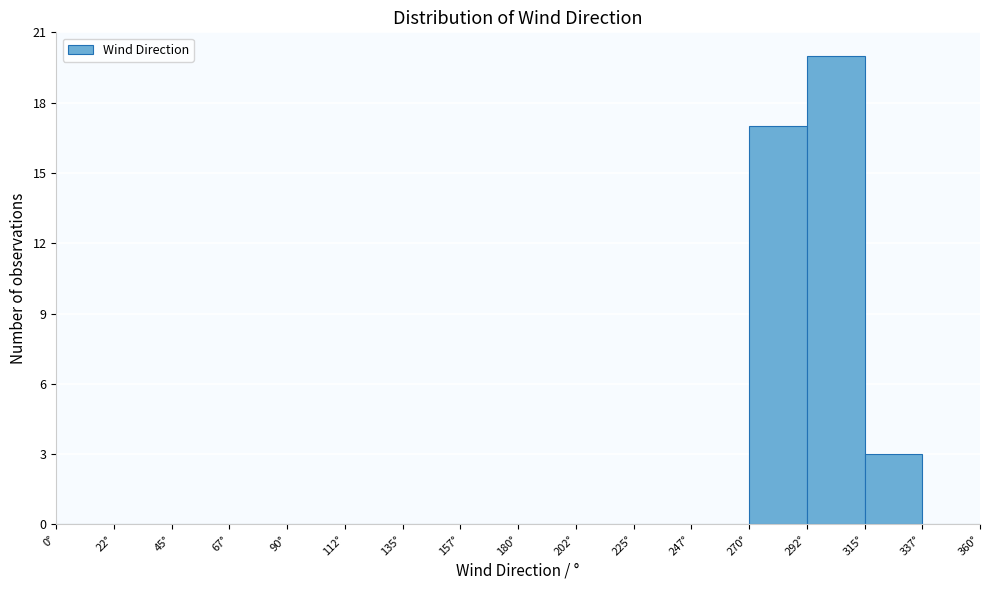

Over which range of the x-axis is the bar tallest?

292.5 to 315.0